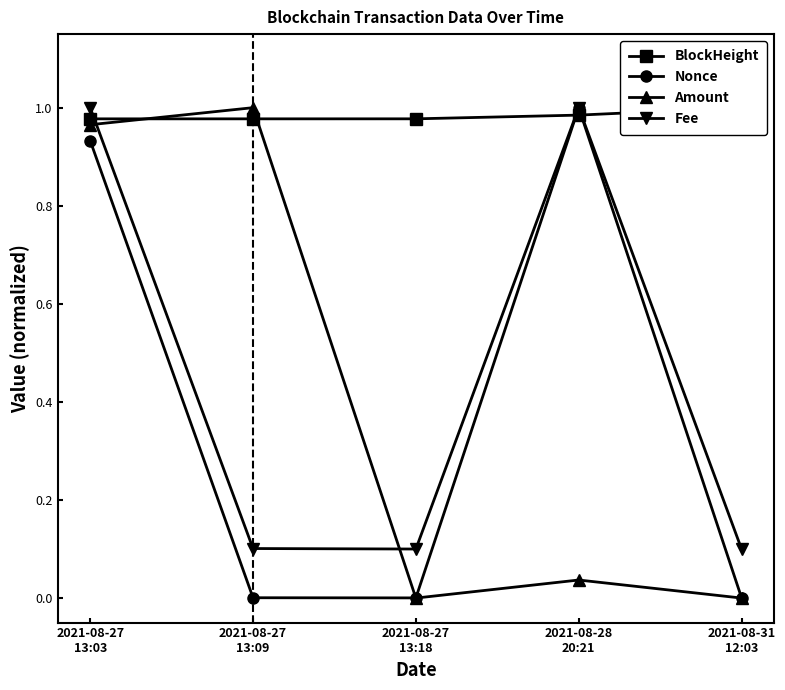

What is the highest value of the Amount series?

1.0